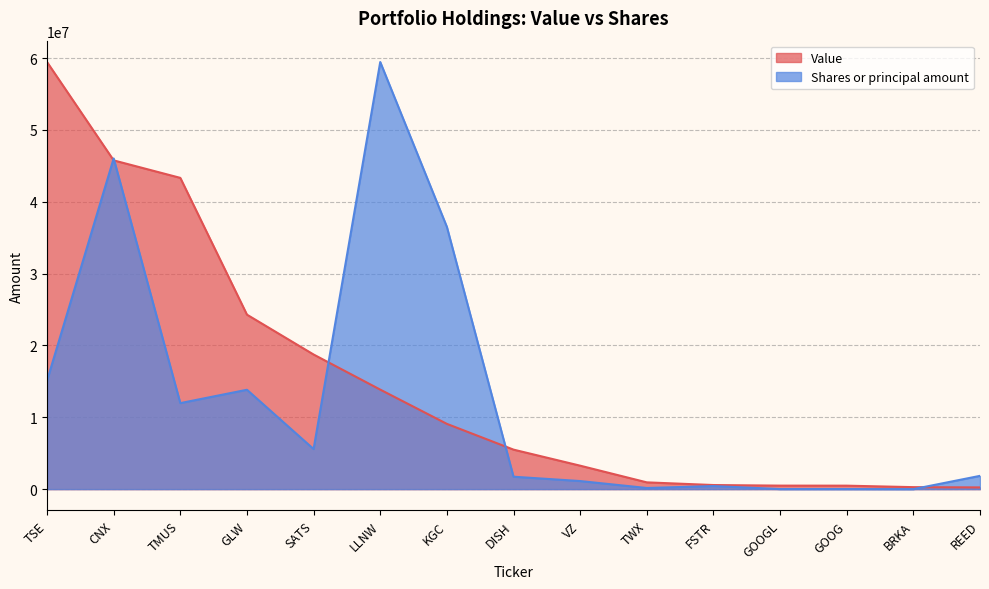

Reading left to right, list all the values displayed in this chart.

Value: TSE=59452000.0	CNX=45761000.0	TMUS=43326000.0	GLW=24286000.0	SATS=18738000.0	LLNW=13852000.0	KGC=9084000.0	DISH=5498000.0	VZ=3264000.0	TWX=941000.0	FSTR=569000.0	GOOGL=487000.0	GOOG=481000.0	BRKA=275000.0	REED=238000.0
Shares or principal amount: TSE=15097089.1	CNX=46029525.4	TMUS=11972794.8	GLW=13830734.3	SATS=5578827.8	LLNW=59452000.0	KGC=36506953.3	DISH=1727350.9	VZ=1123668.4	TWX=156522.3	FSTR=425980.5	GOOGL=8519.6	GOOG=8536.6	BRKA=17.0	REED=1847051.4